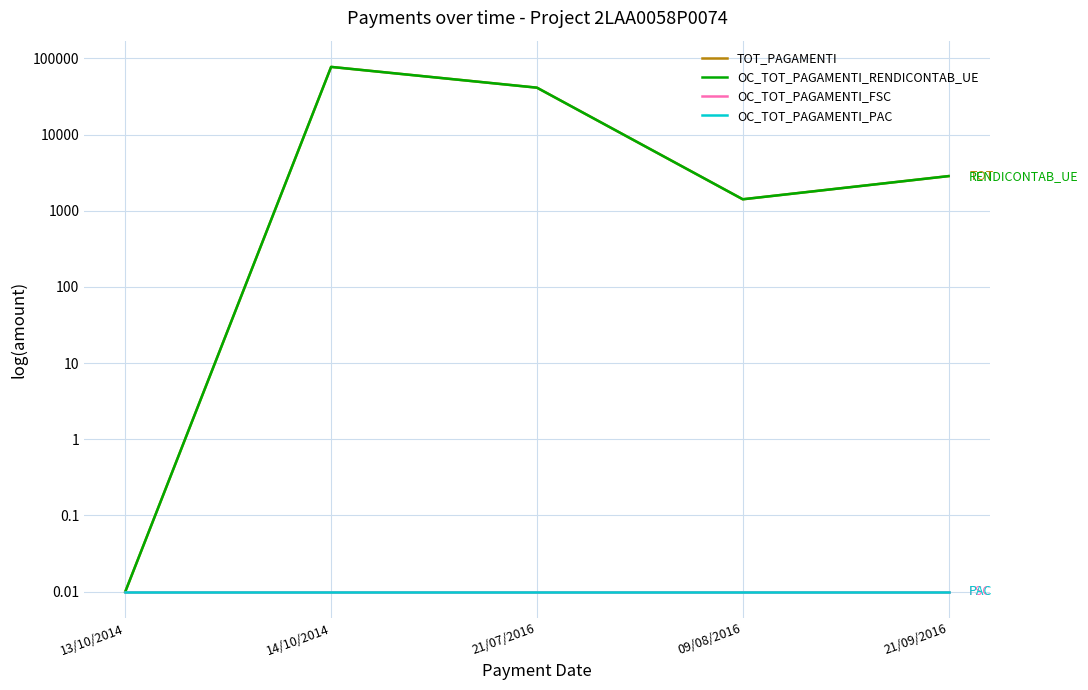

What is the approximate value of OC_TOT_PAGAMENTI_RENDICONTAB_UE at 09/08/2016?

1417.0